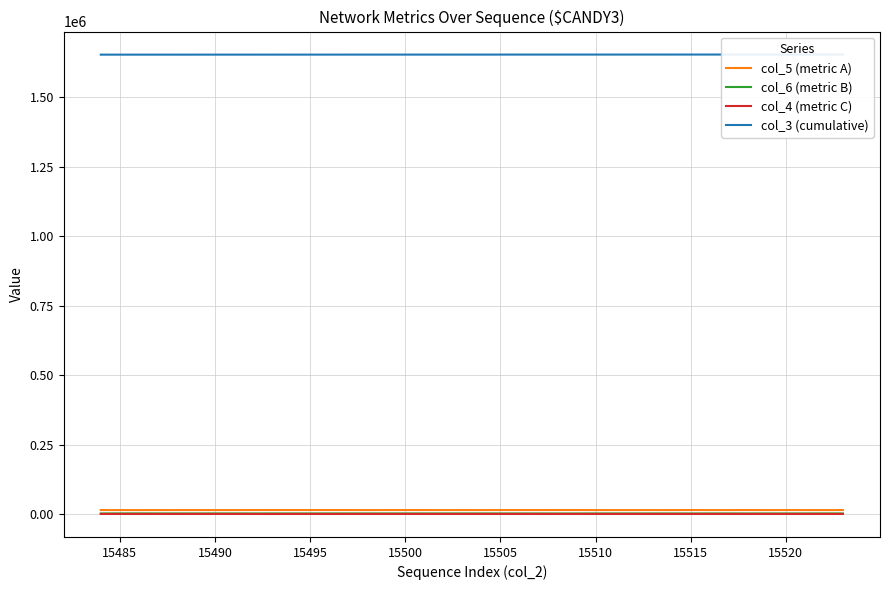

Reading left to right, transcribe all the data shown in this chart.

col_5 (metric A): 15459	15368	15311	15353	15429	15437	15324	15398	15470	15540	15470	15470	15456	15471	15368	15446	15478	15453	15400	15441	15395	15458	15462	15464	15579	15575	15350	15395	15393	15432	15368	15531	15390	15379	15539	15322	15478	15404	15339	15456
col_6 (metric B): 3288	3444	3482	3373	3375	3272	3388	3375	3302	3380	3281	3335	3405	3339	3334	3340	3375	3309	3316	3284	3331	3259	3231	3242	3162	3178	3329	3303	3307	3297	3277	3218	3288	3375	3167	3309	3260	3263	3387	3274
col_4 (metric C): 1451	1434	1398	1474	1388	1540	1484	1444	1407	1294	1493	1430	1360	1448	1494	1439	1464	1452	1452	1468	1452	1512	1550	1510	1459	1518	1499	1526	1537	1497	1518	1482	1546	1504	1516	1536	1477	1549	1471	1487
col_3 (cumulative): 1653705	1653716	1653727	1653739	1653750	1653761	1653773	1653784	1653795	1653806	1653818	1653829	1653840	1653852	1653863	1653874	1653885	1653897	1653908	1653919	1653931	1653942	1653953	1653964	1653976	1653987	1653998	1654010	1654021	1654032	1654043	1654055	1654066	1654077	1654089	1654100	1654111	1654122	1654134	1654145